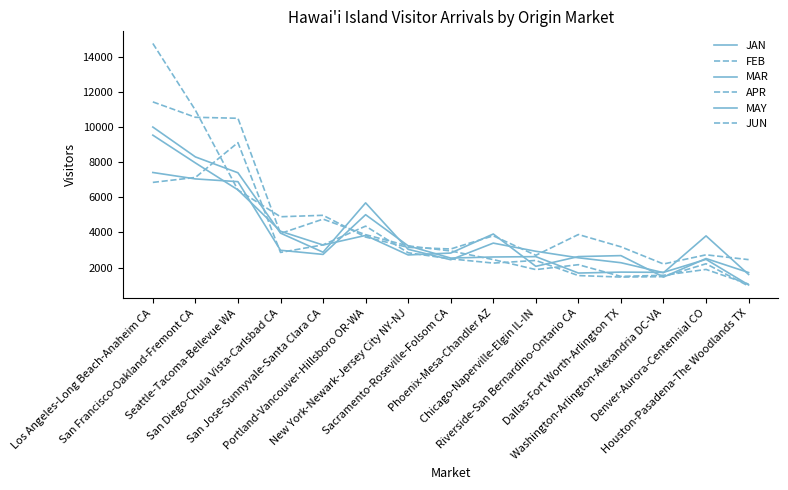

Does the chart have visible grid lines?

No